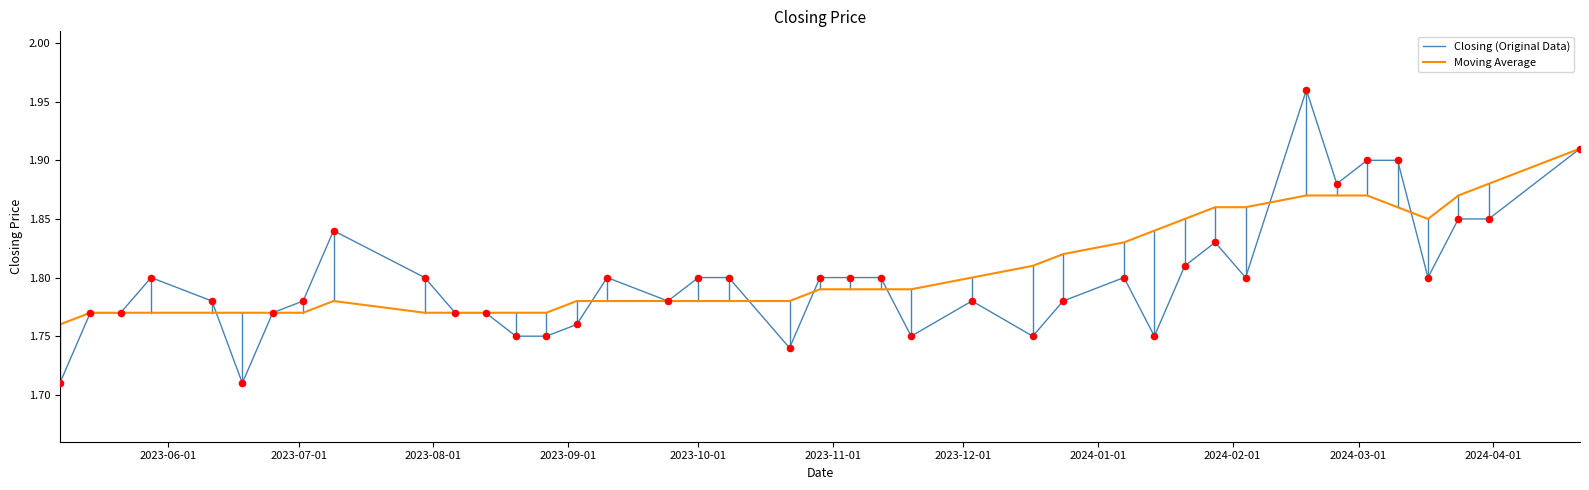

Rank the series by their maximum value, from highest to lowest.

Closing (Original Data), Moving Average